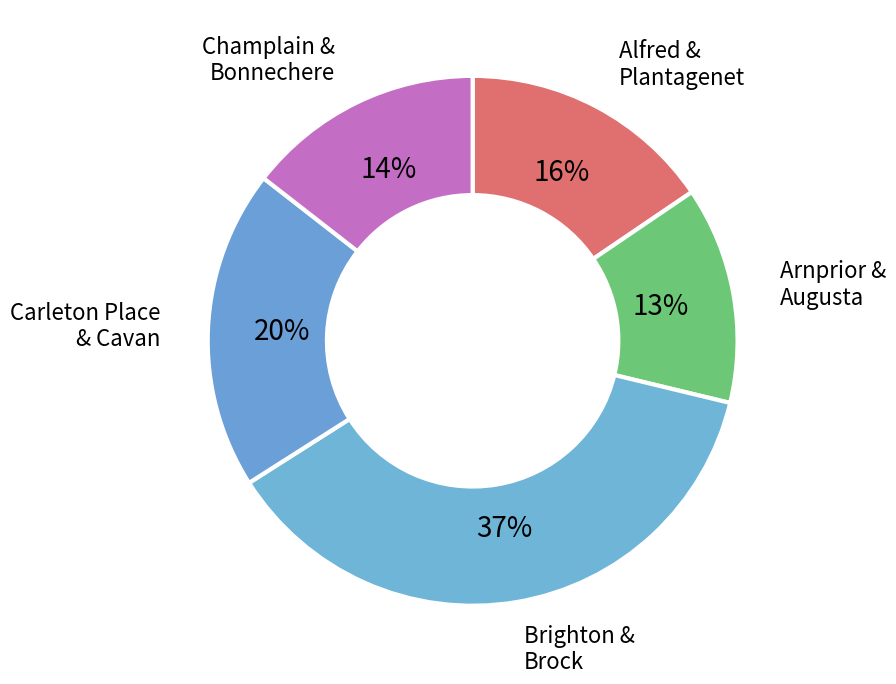

How many segments does this pie chart have?

5